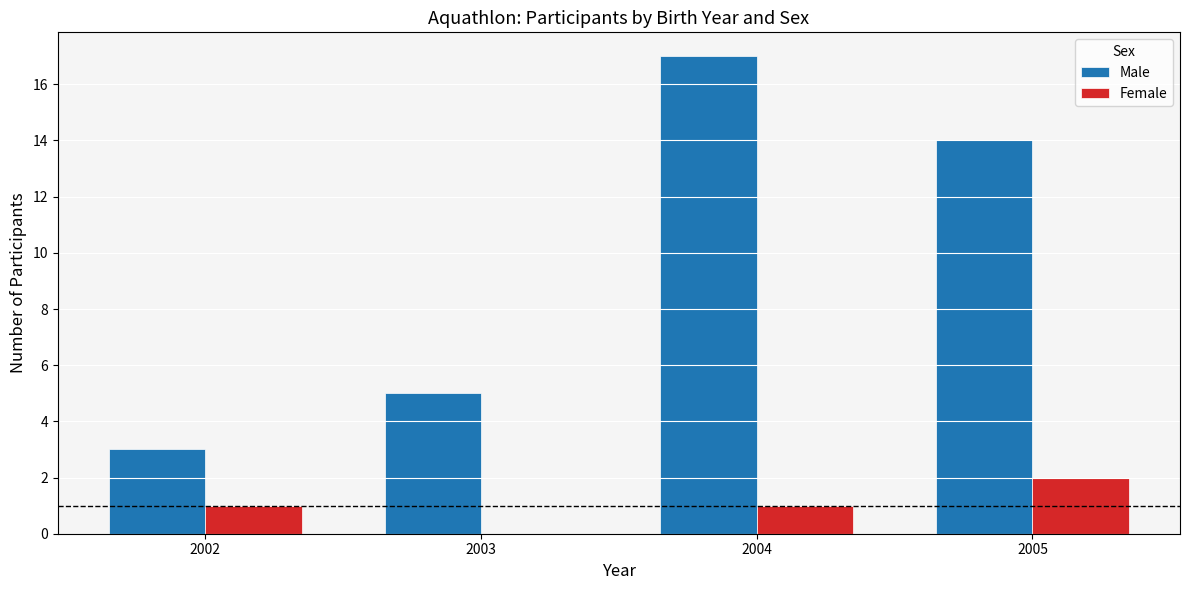

The value of Female at 2004 is 1. True or false?

True